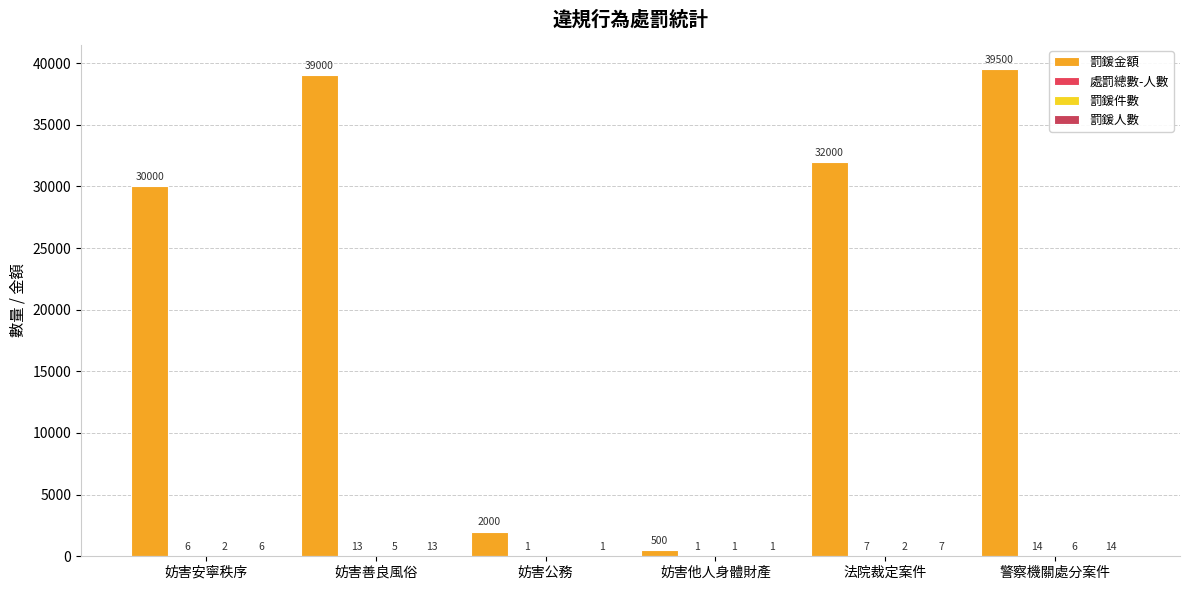

Does the chart contain stacked bars?

No